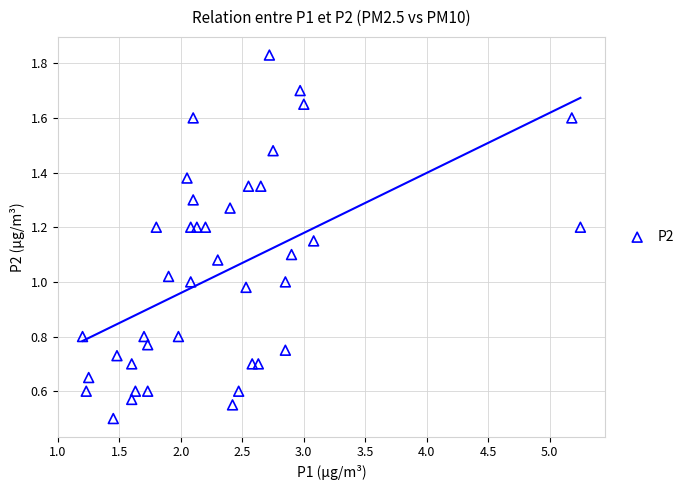

What is the range of X values (max minus min)?

4.0